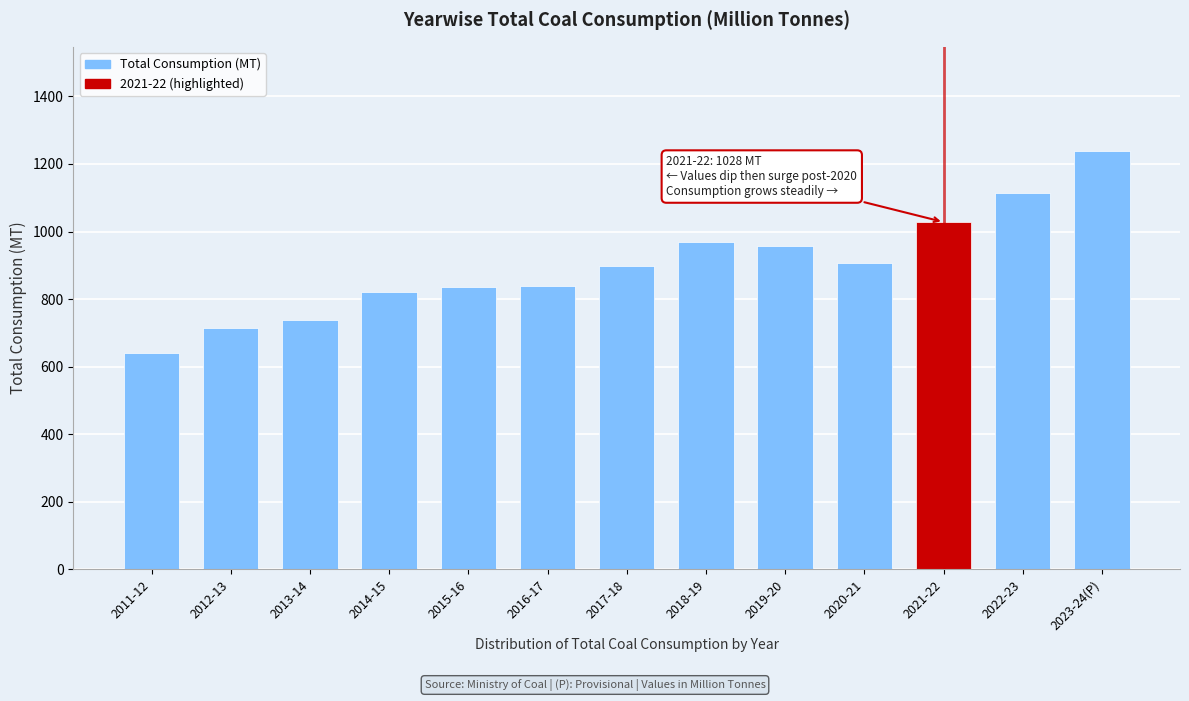

What is the sum of the values at 2022-23 and 2011-12?

1754.0